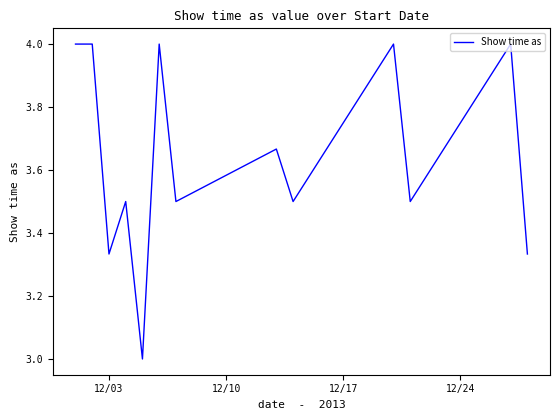

What is the minimum value shown in the chart?

3.0